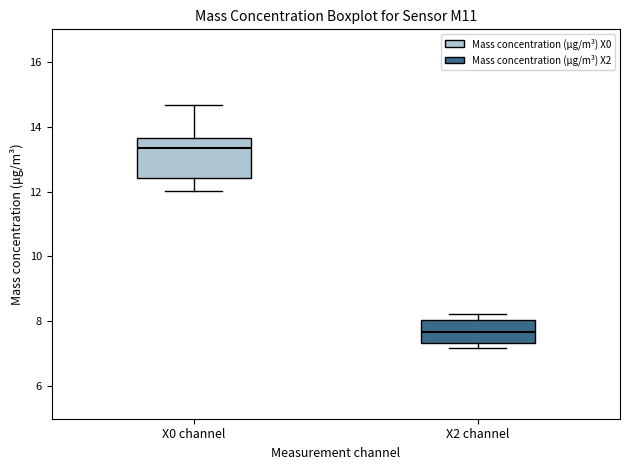

Which box's median line is the highest?

X0 channel